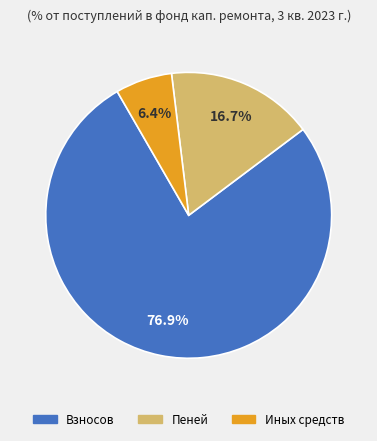

Is there any slice that represents more than half of the pie?

Yes